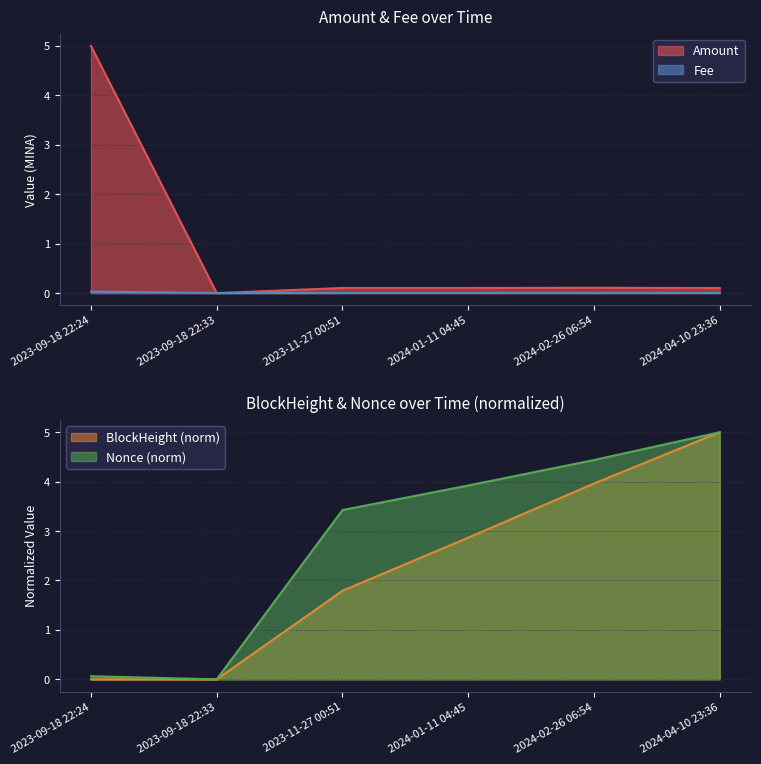

Between which two adjacent categories do Amount and Fee first intersect?

2023-09-18 22:24 and 2023-09-18 22:33